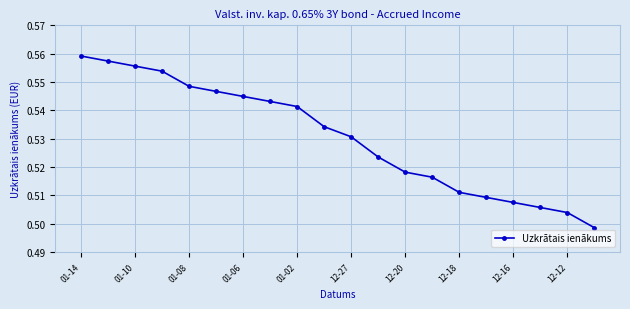

What is the difference between the second highest and second lowest values?

0.1